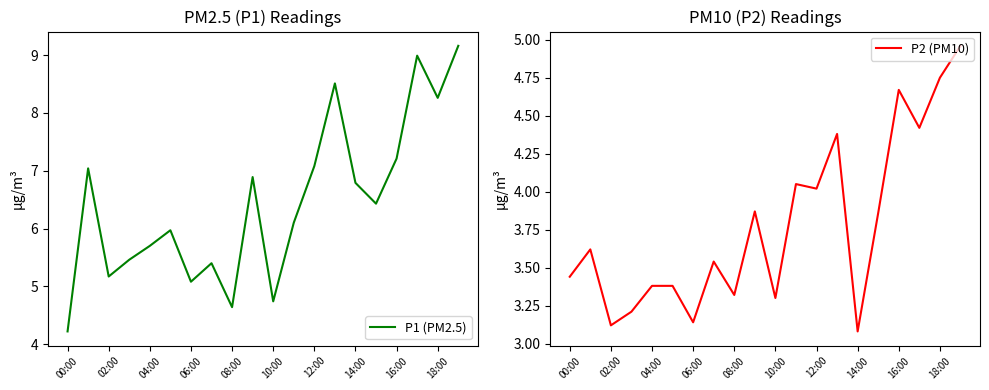

Rank the series by their maximum value, from highest to lowest.

P1 (PM2.5), P2 (PM10)